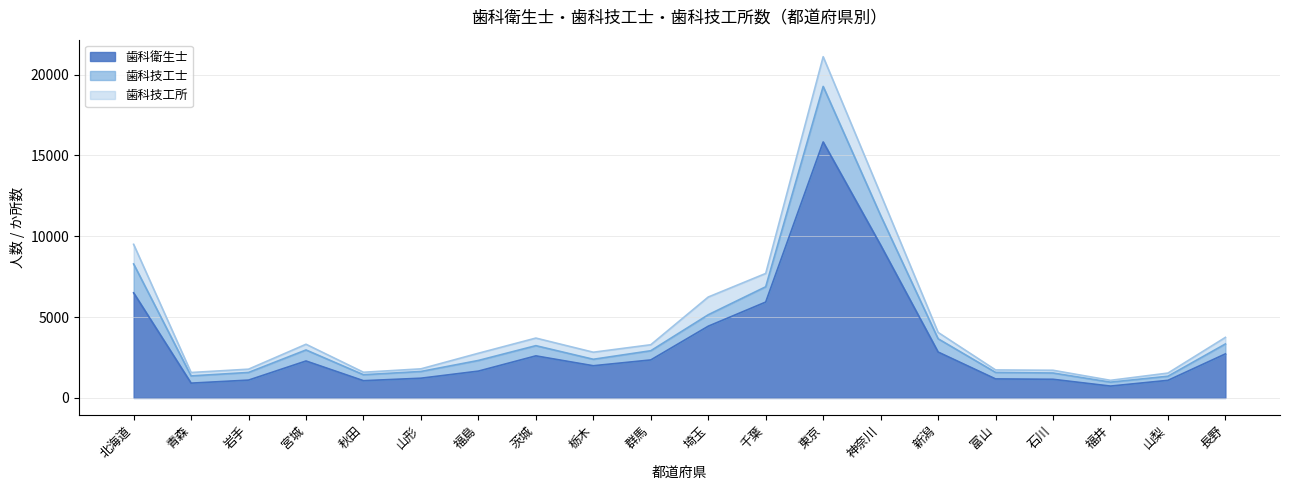

What is the label of the 1st point from the right?

長野